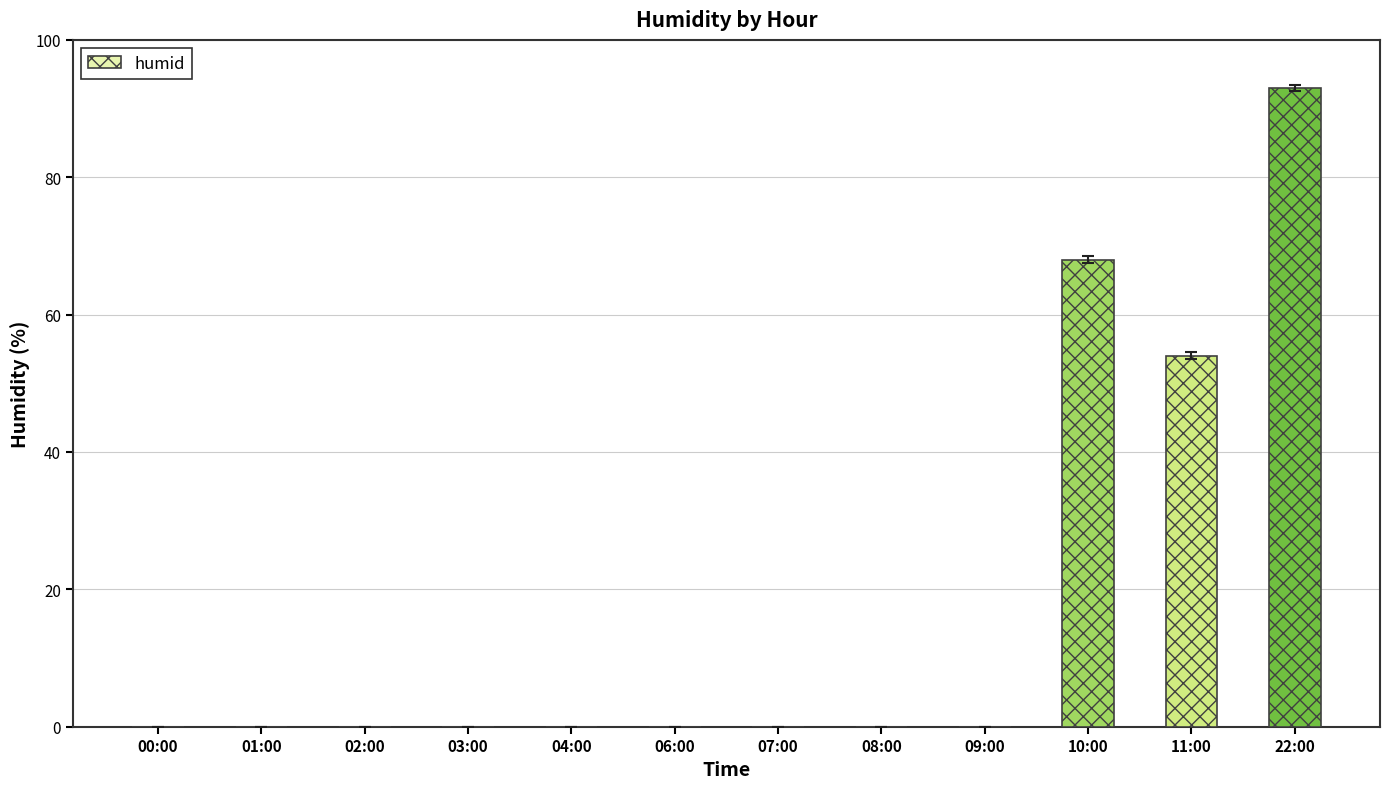

Which has a higher value, 10:00 or 22:00?

22:00